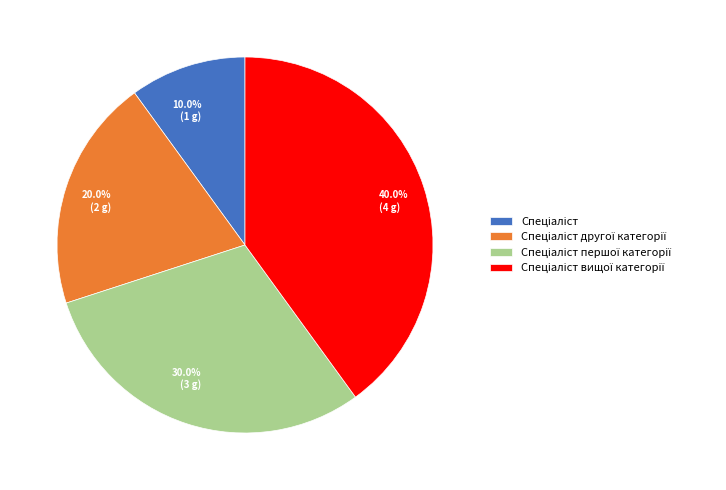

Does any single category account for the majority?

No